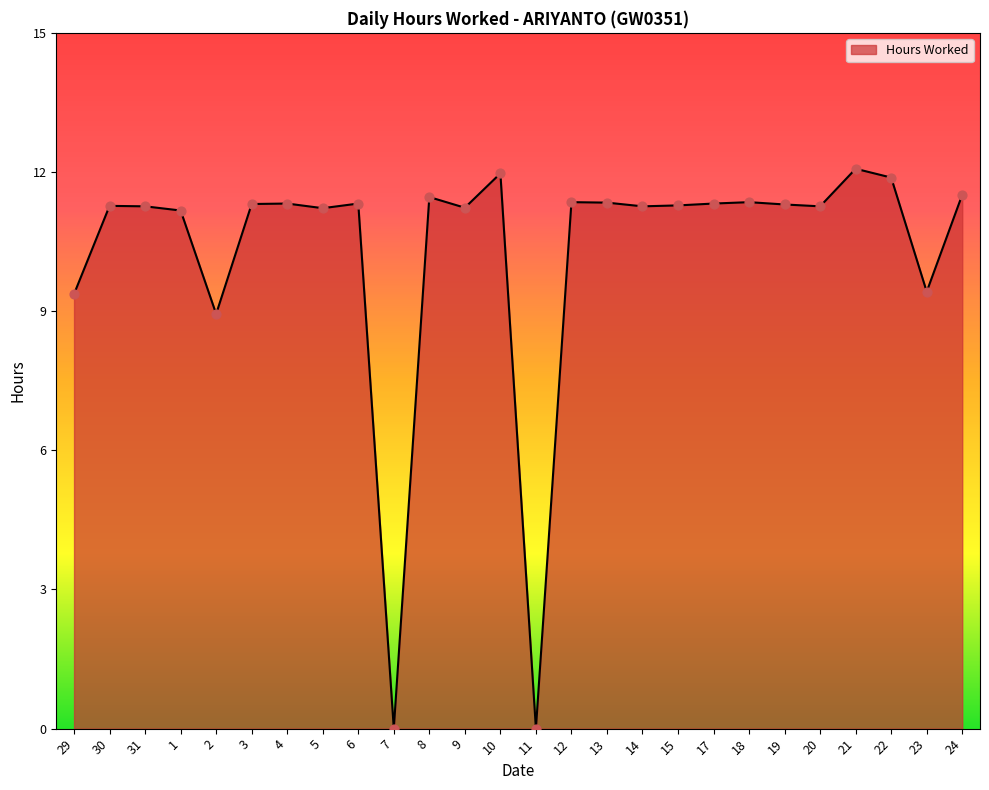

What is the change in value from 8 to 23?

-2.0